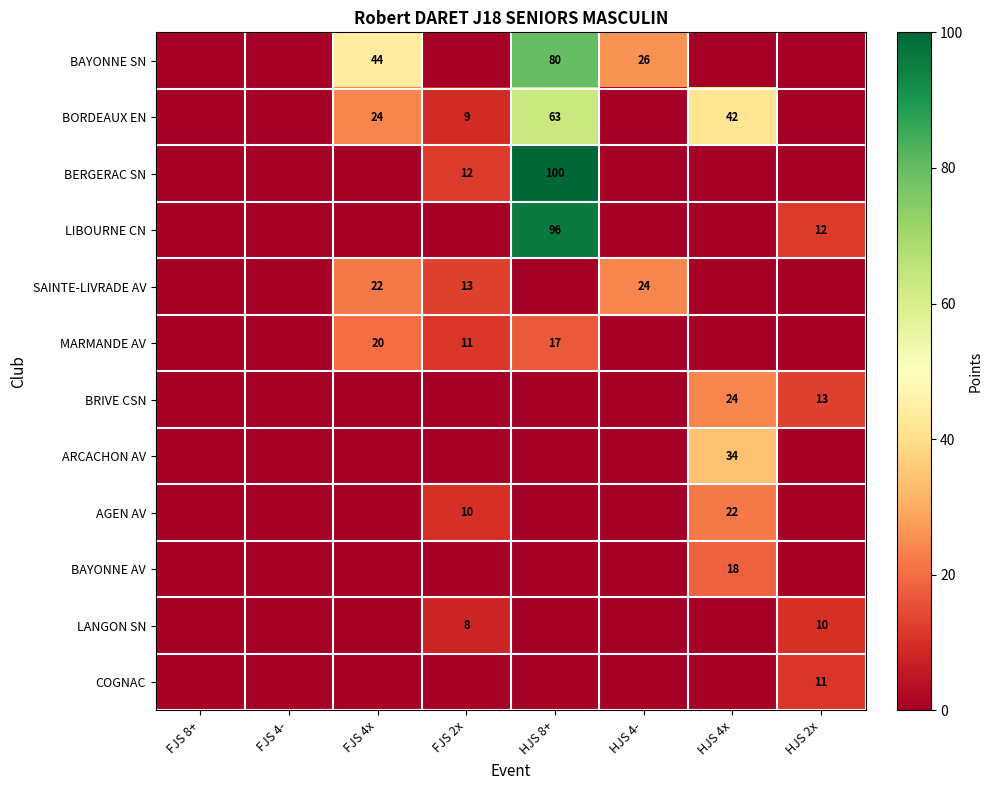

Is the value of BERGERAC SN at FJS 2x greater than the value of BRIVE CSN at HJS 2x?

No